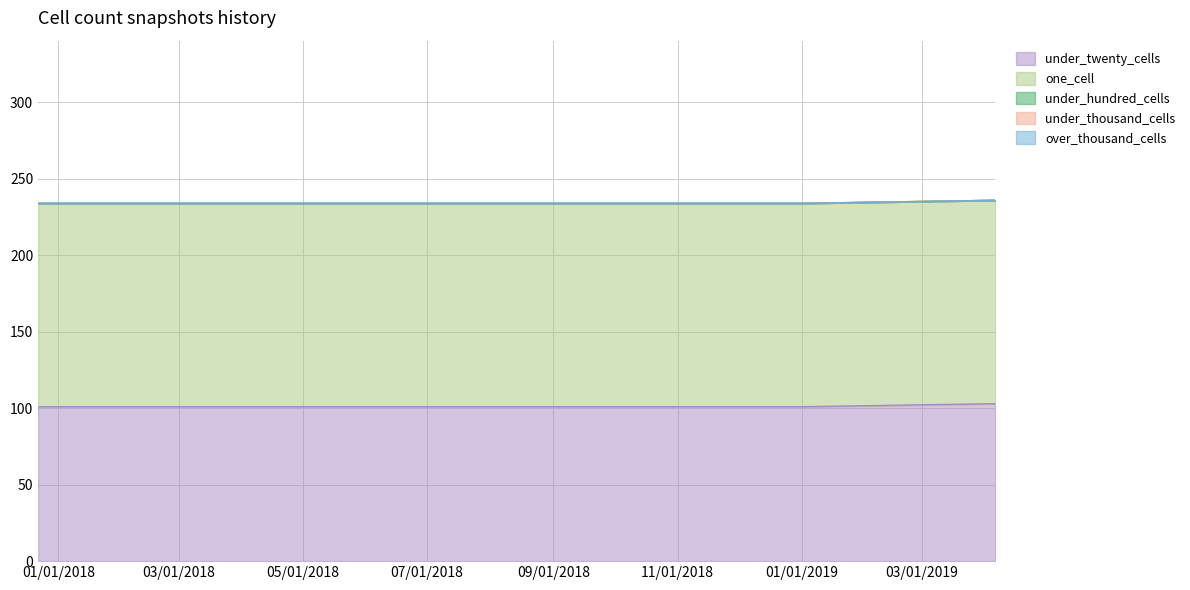

Is it true that one_cell equals 133 at 2018-09-28?

True